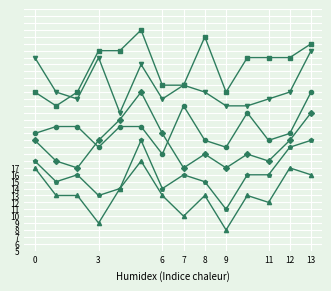

What is the greatest value displayed?

37